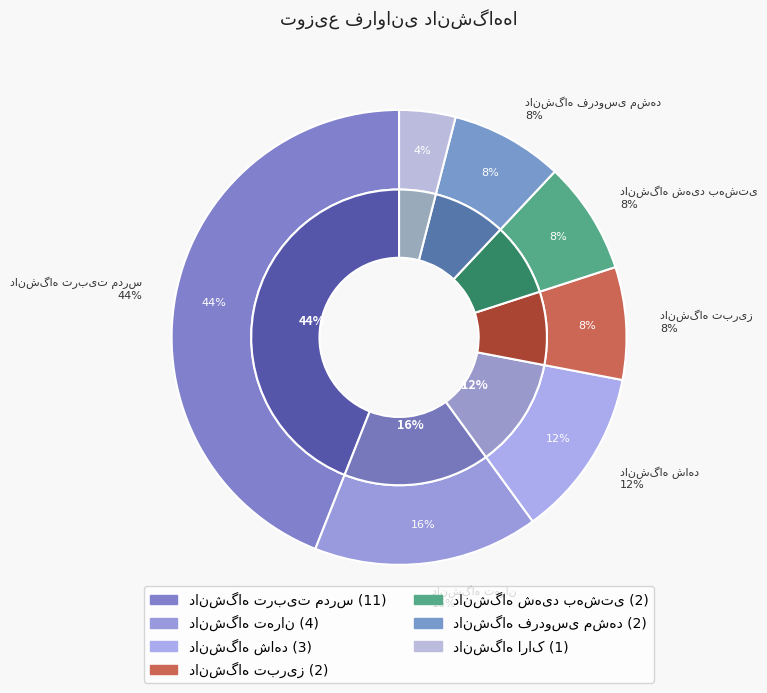

Count the number of slices in the pie.

7